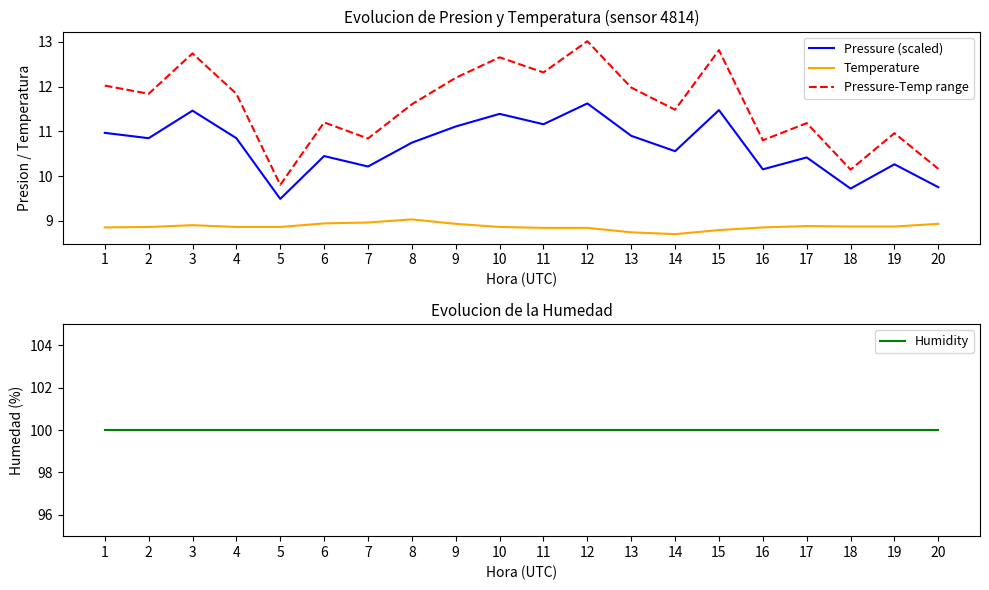

In Pressure-Temp range, how many points are higher than both neighbors (excluding endpoints)?

7